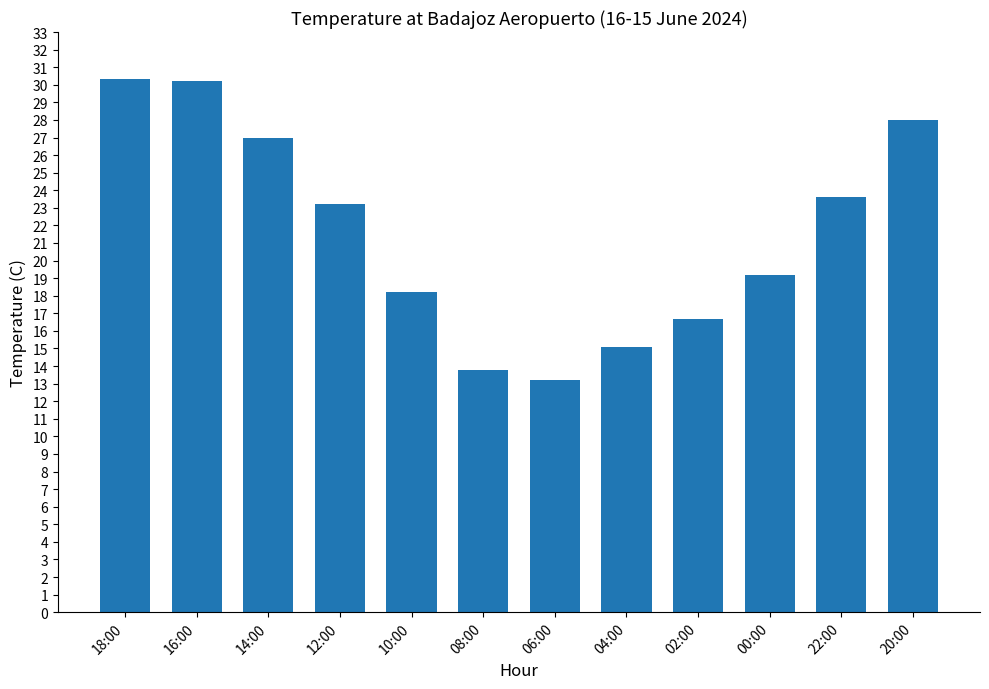

The value at 16:00 is 30.2. True or false?

True